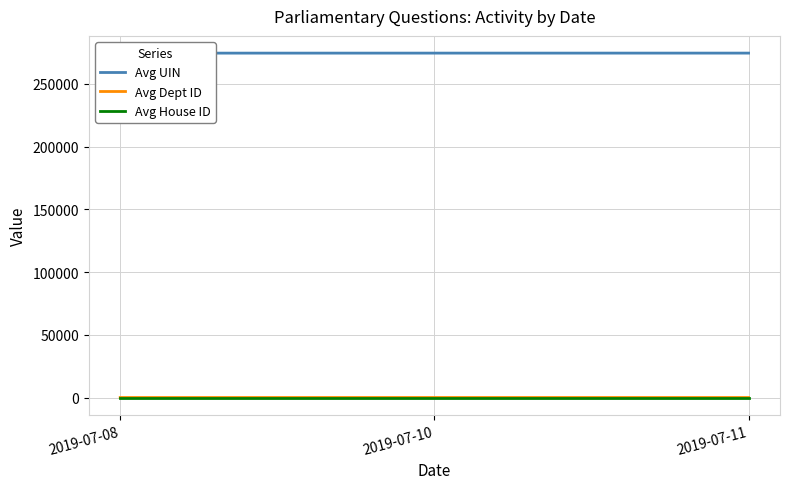

What is the difference between the Avg UIN values at 2019-07-11 and 2019-07-08?

20.0